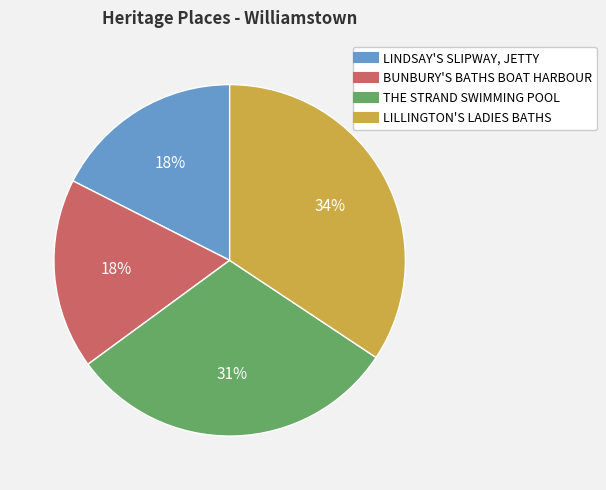

Which slice is the largest?

LILLINGTON'S LADIES BATHS